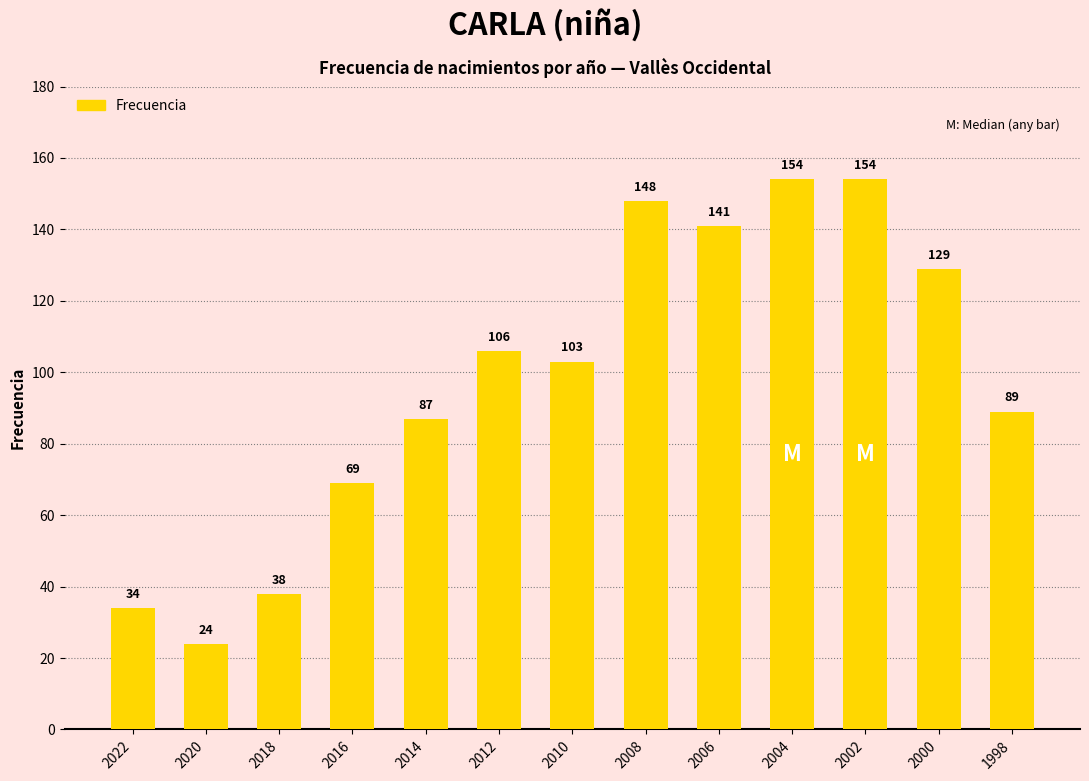

What is the value of the 13th bar from the left?

89